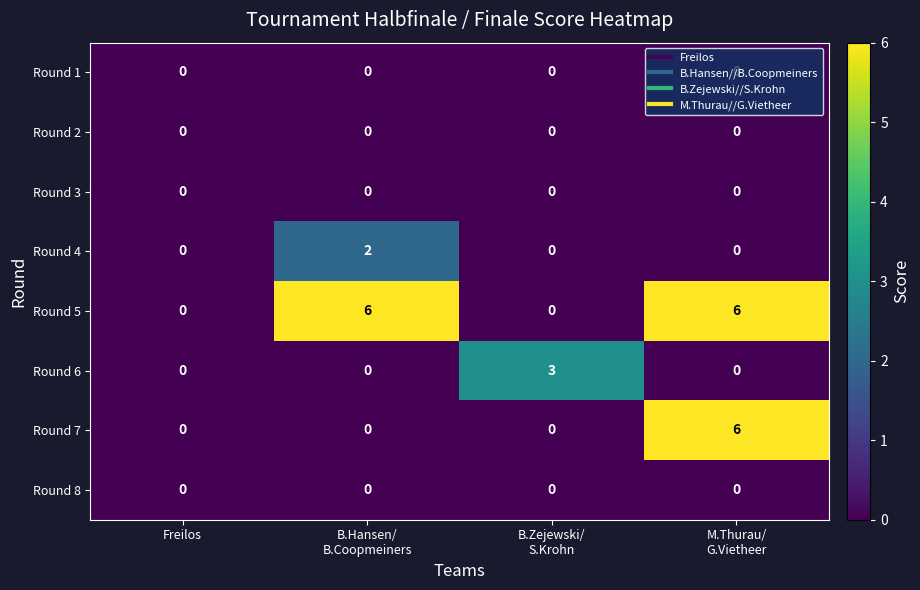

The Round 7 series shows -3 at Freilos. True or false?

False